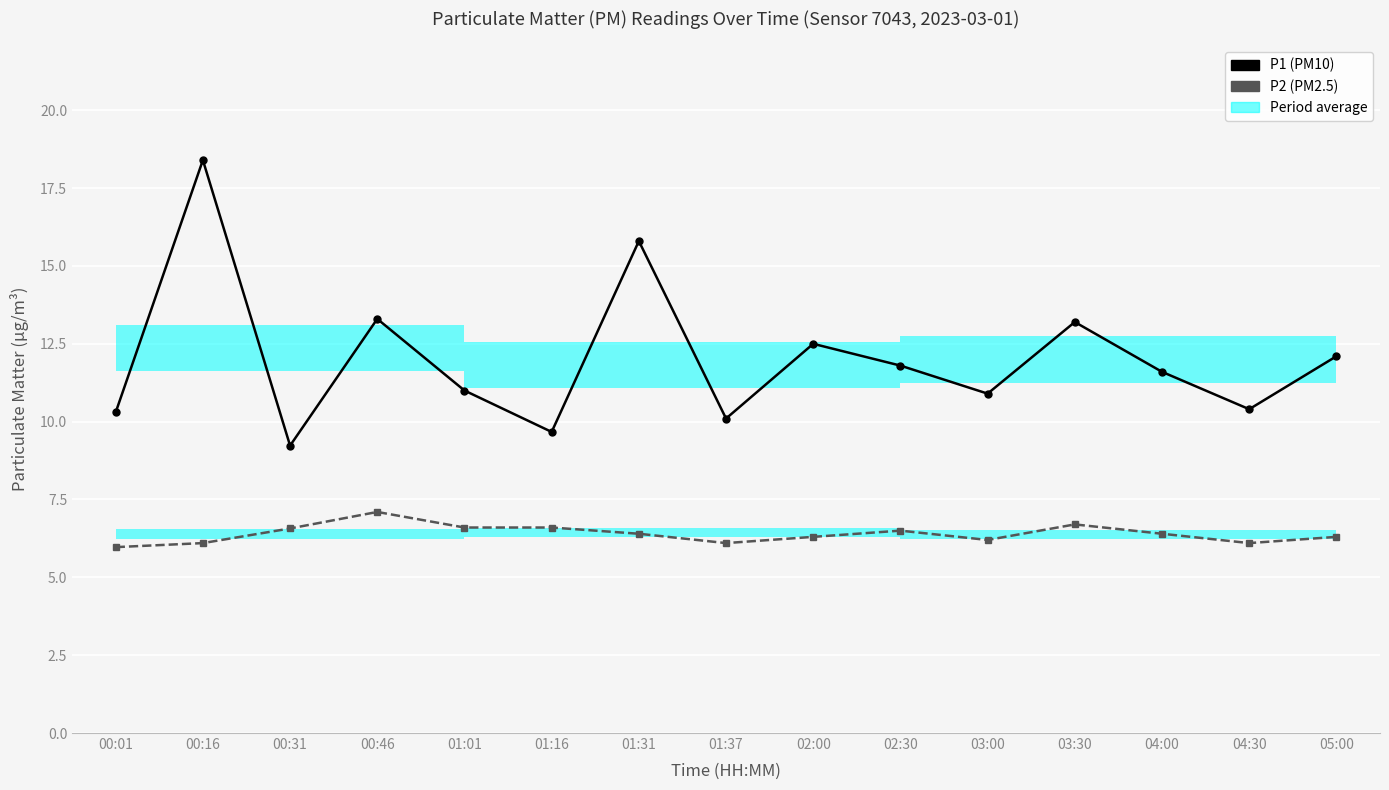

True or false: P1 (PM10) and P2 (PM2.5) intersect in this chart.

False